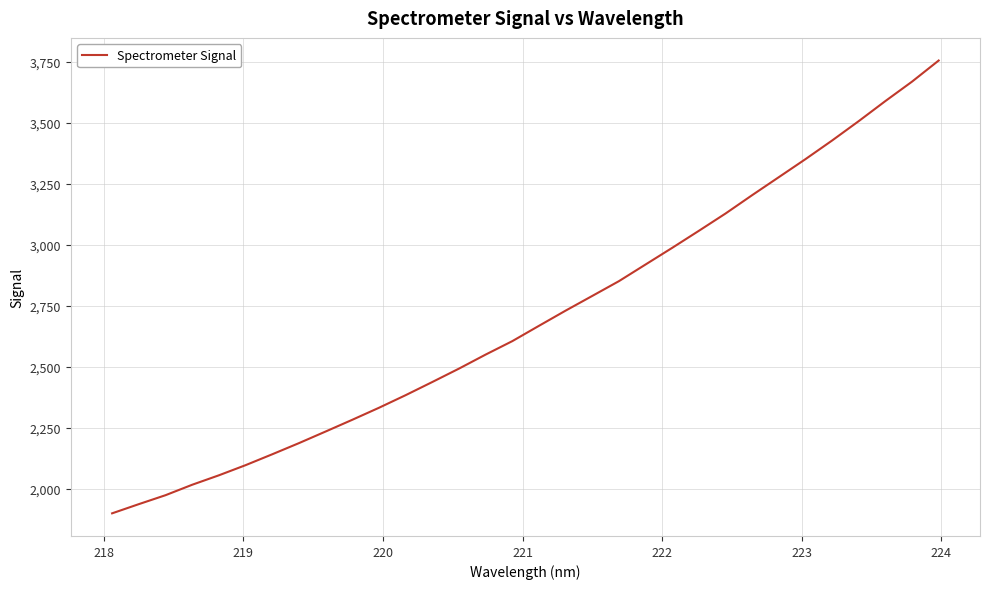

What is the greatest value displayed?

3756.5